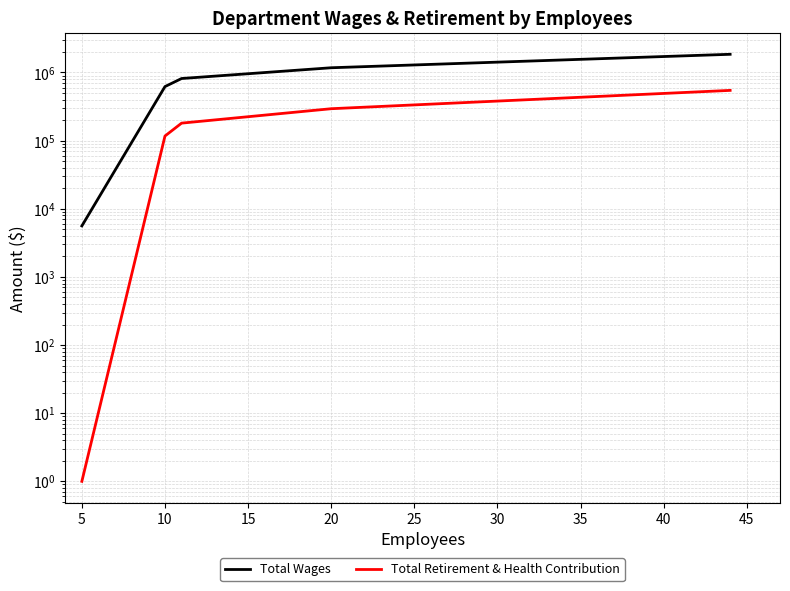

Which series changed the most between 10 and 20?

Total Wages